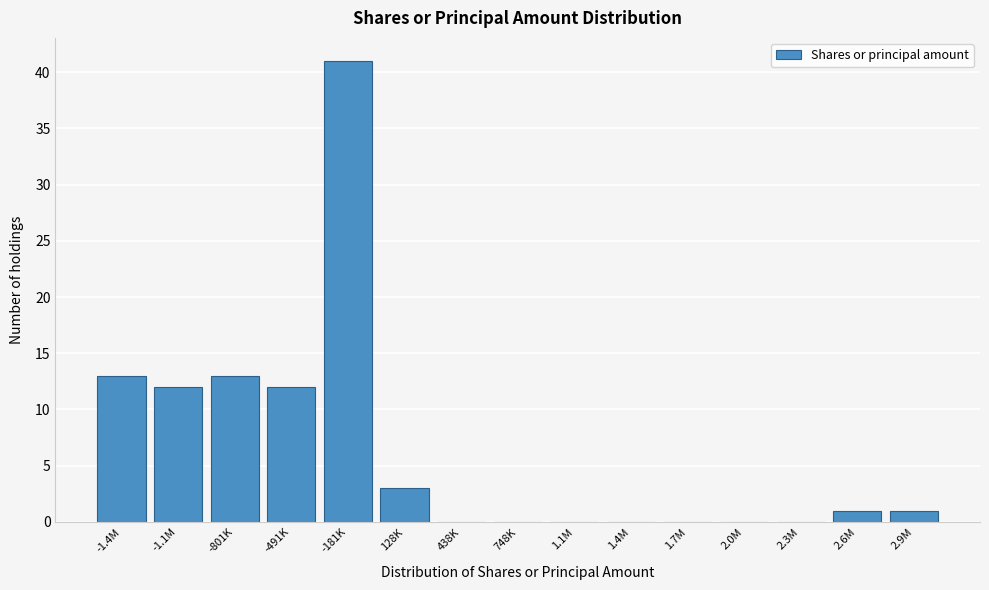

Is it true that the value at -1.1M is 6?

False